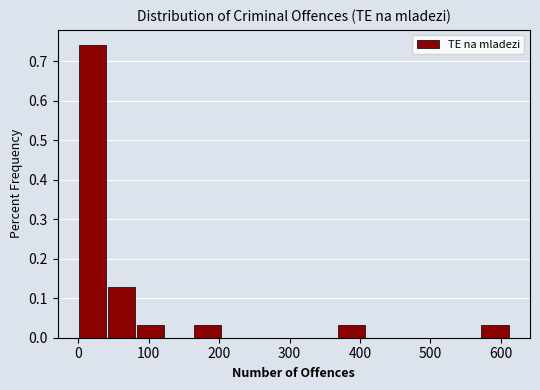

Reading left to right, list every bar in this chart as the range it spans on the x-axis followed by its height. Neither the bar edges nor the heights are printed on the chart, so give them approximately, as read against the axes.

0 to 40: 0.74
40 to 80: 0.13
80 to 120: 0.03
120 to 160: 0
160 to 210: 0.03
210 to 250: 0
250 to 290: 0
290 to 330: 0
330 to 370: 0
370 to 410: 0.03
410 to 450: 0
450 to 490: 0
490 to 530: 0
530 to 570: 0
570 to 610: 0.03